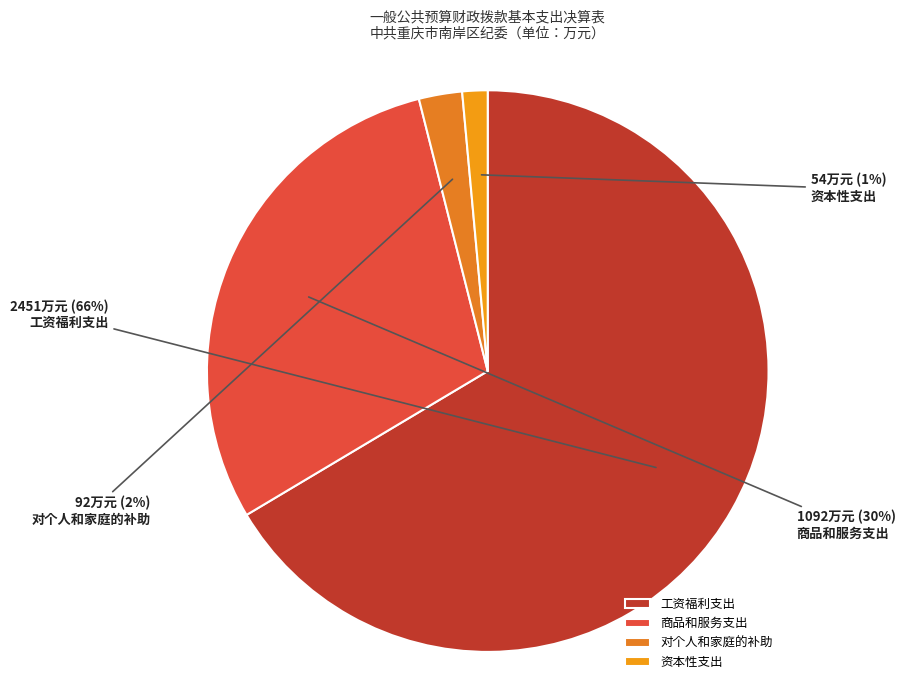

How many segments does this pie chart have?

4